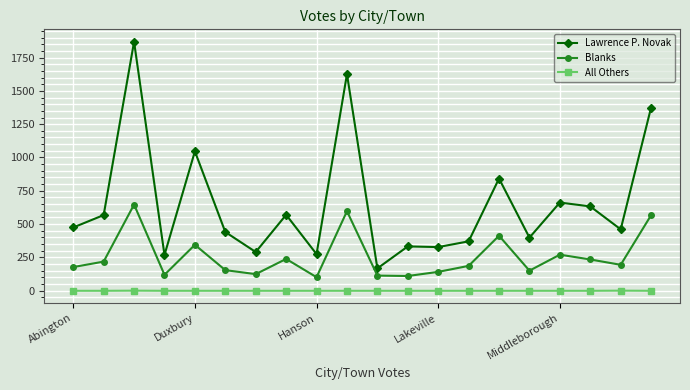

How many All Others values are between 0 and 1?

20